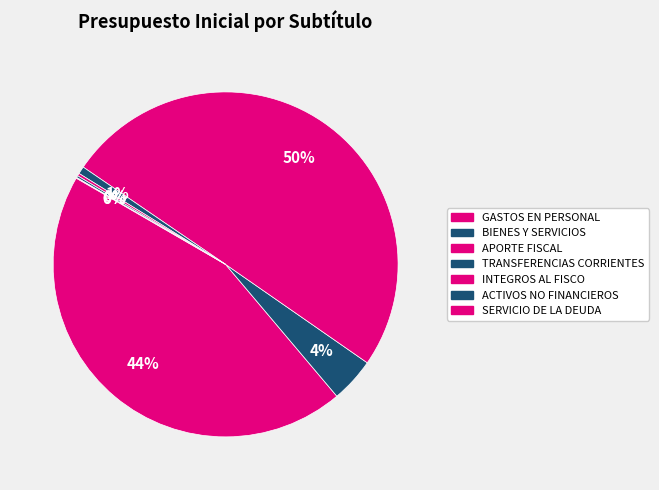

Which category has the biggest portion of the pie?

APORTE FISCAL